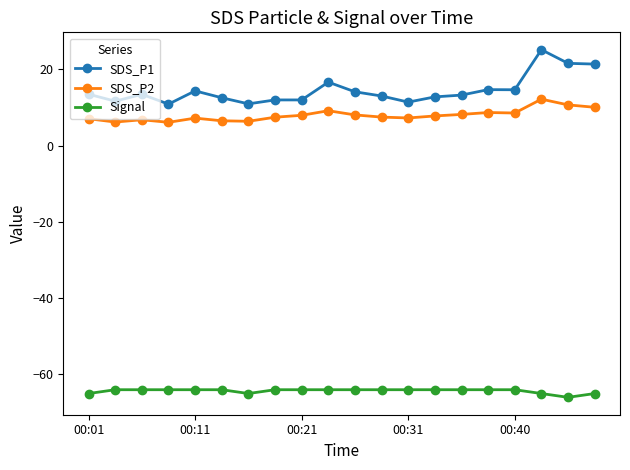

What are all the series names shown in the legend?

SDS_P1, SDS_P2, Signal